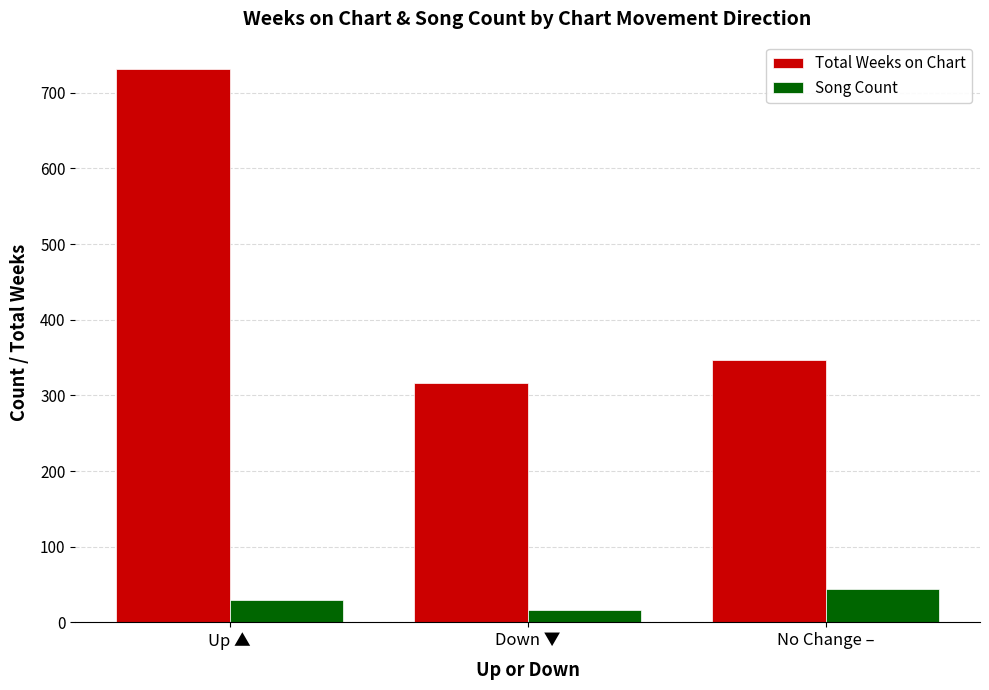

What is the sum of all Total Weeks on Chart values?

1394